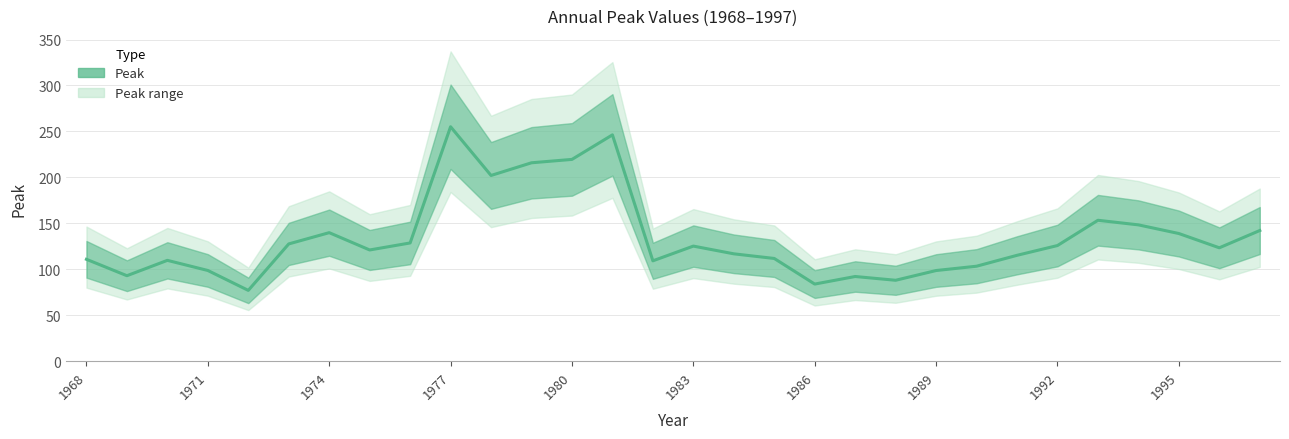

Reading right to left, list all the values displayed in this chart.

142.1	123.3	138.9	148.3	153.3	125.8	115.1	103.3	98.6	88.0	92.1	83.8	111.7	116.8	125.2	109.1	246.2	219.5	215.8	202.0	255.1	128.6	121.0	139.8	127.5	77.0	98.6	109.7	92.9	110.8